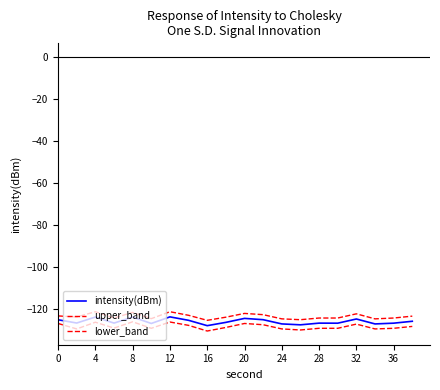

How many categories are shown in the chart?

20